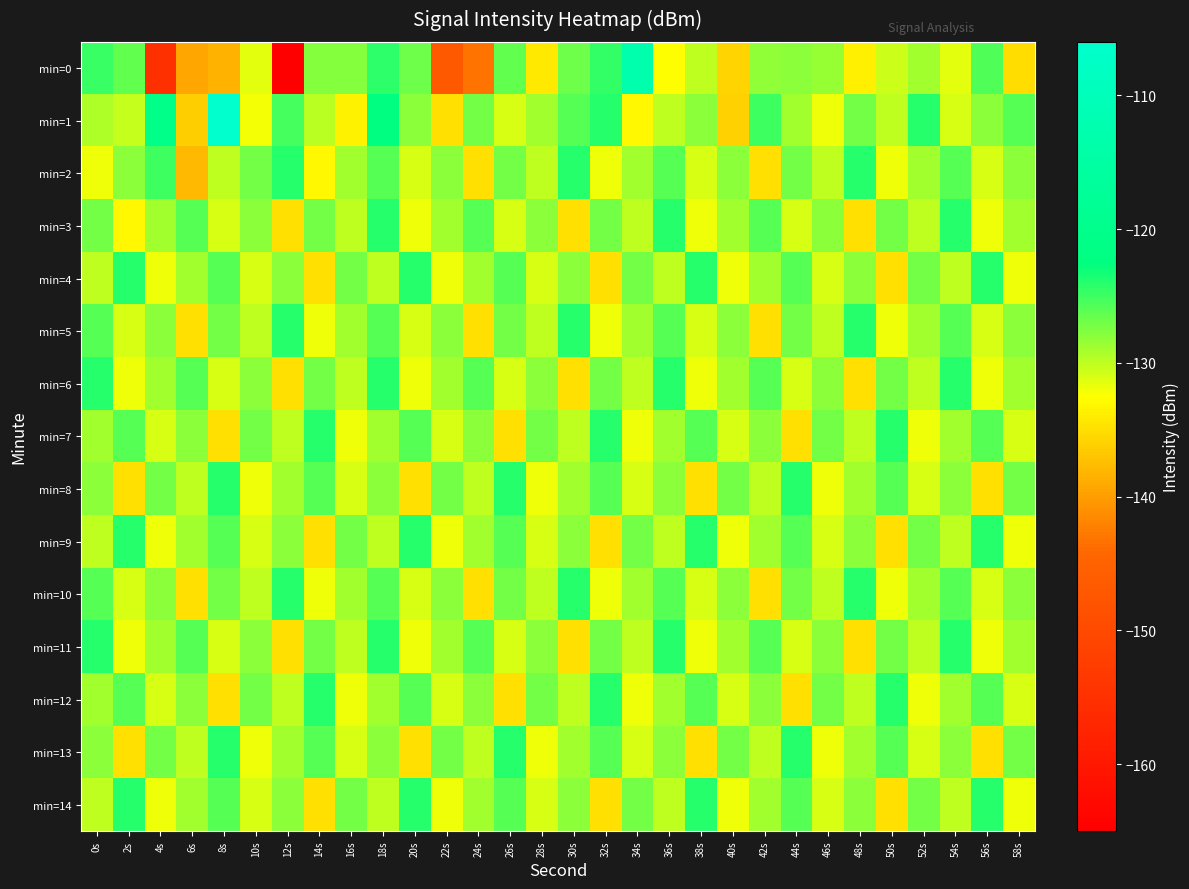

At which category does the chart reach its minimum across all series?

12s